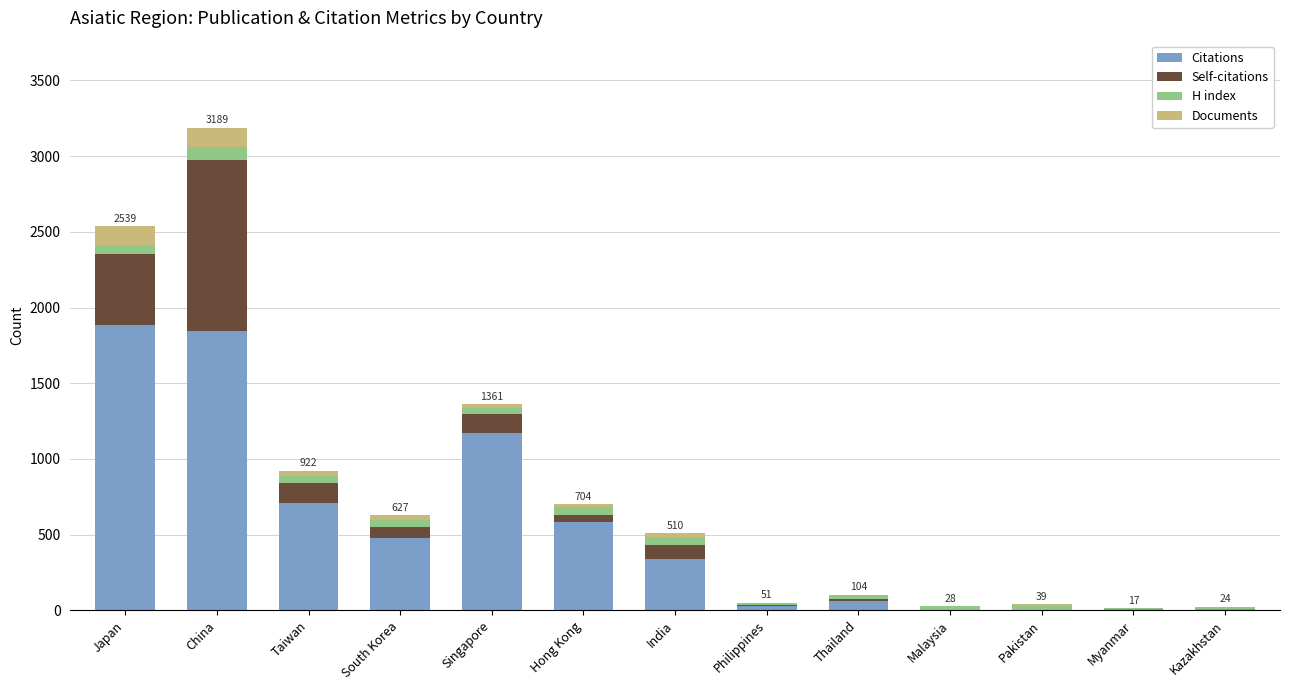

The Citations series shows 339 at India. True or false?

True